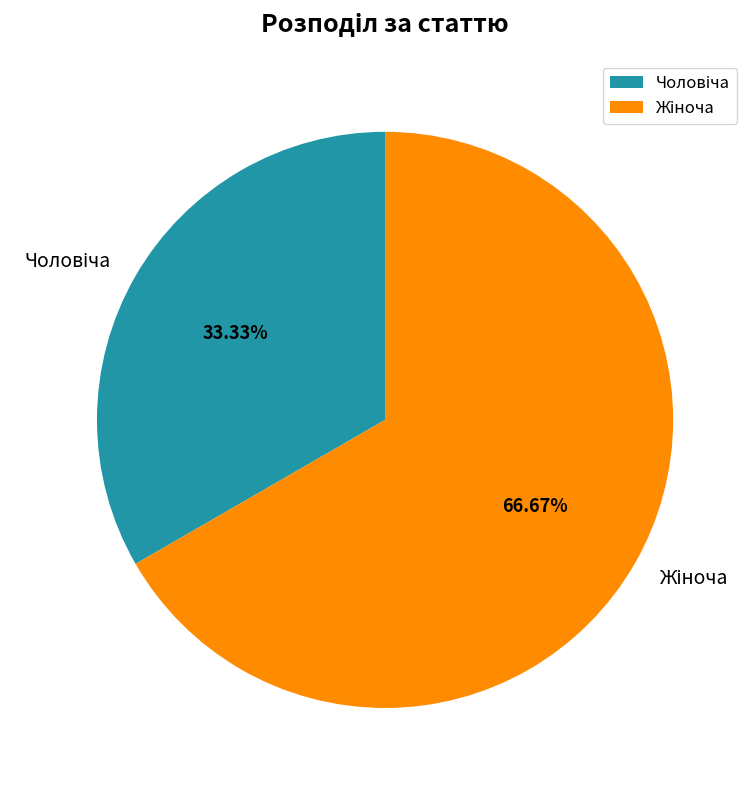

Is there any slice that represents more than half of the pie?

Yes